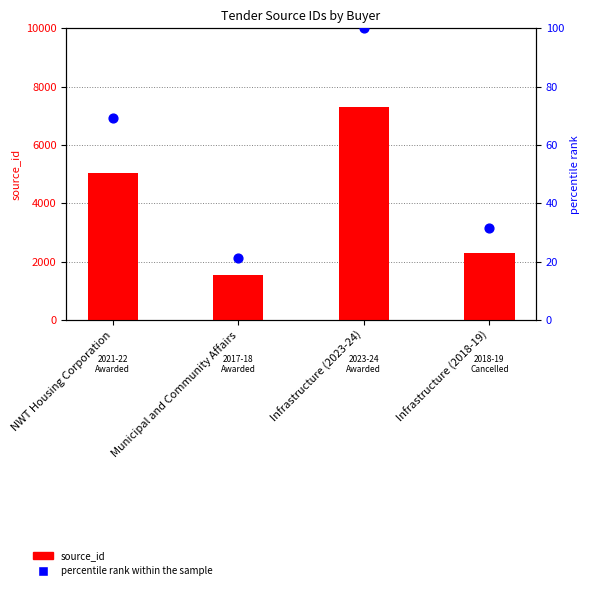

What is the total value across all series at NWT Housing Corporation?

5114.1